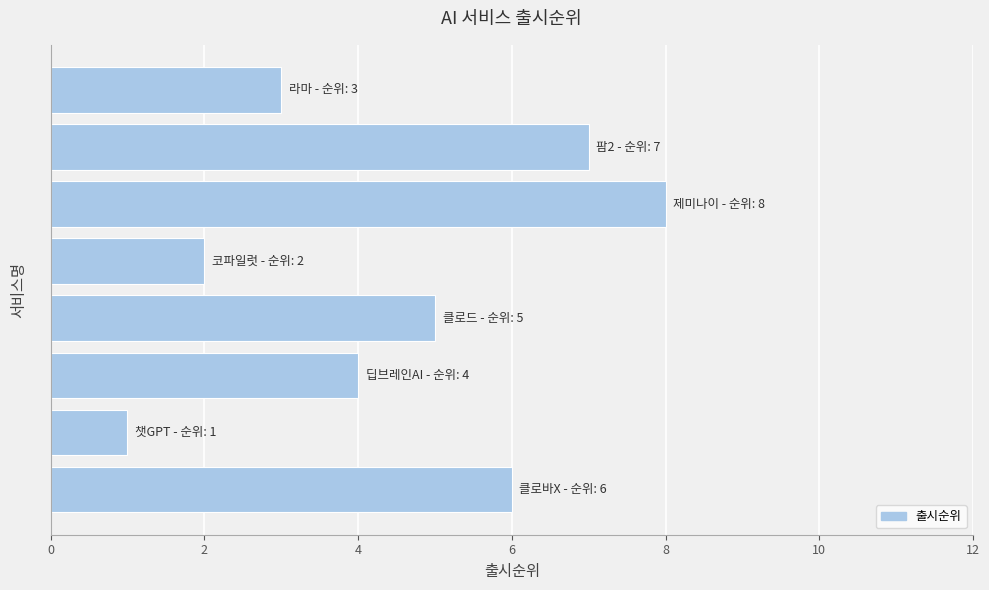

What is the difference between the maximum and minimum values?

7